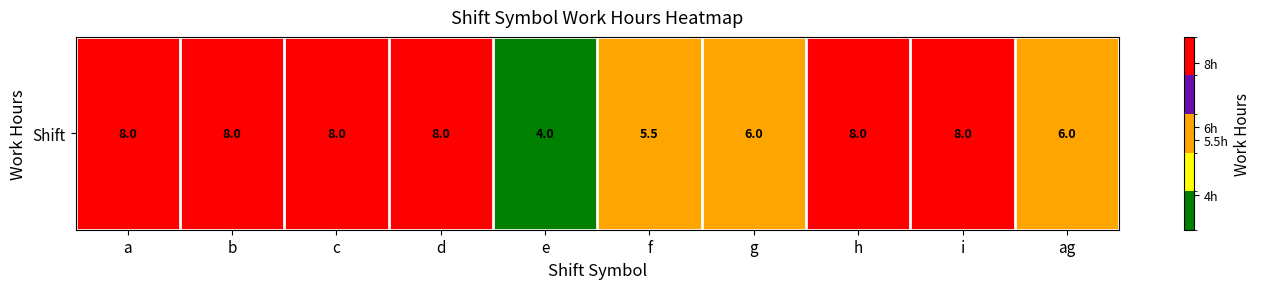

What is the minimum value shown in the chart?

4.0